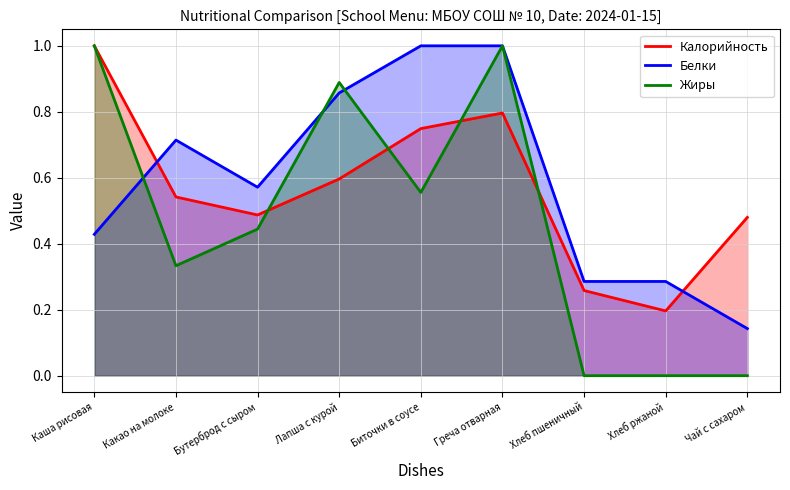

At which category does Белки reach its first local peak?

Какао на молоке